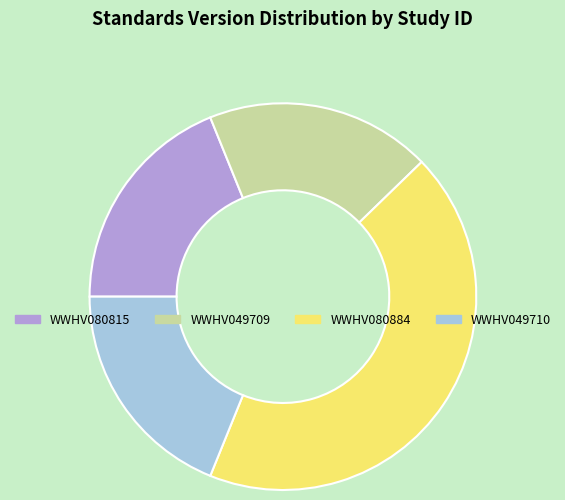

What is the largest slice in the pie chart?

WWHV080884